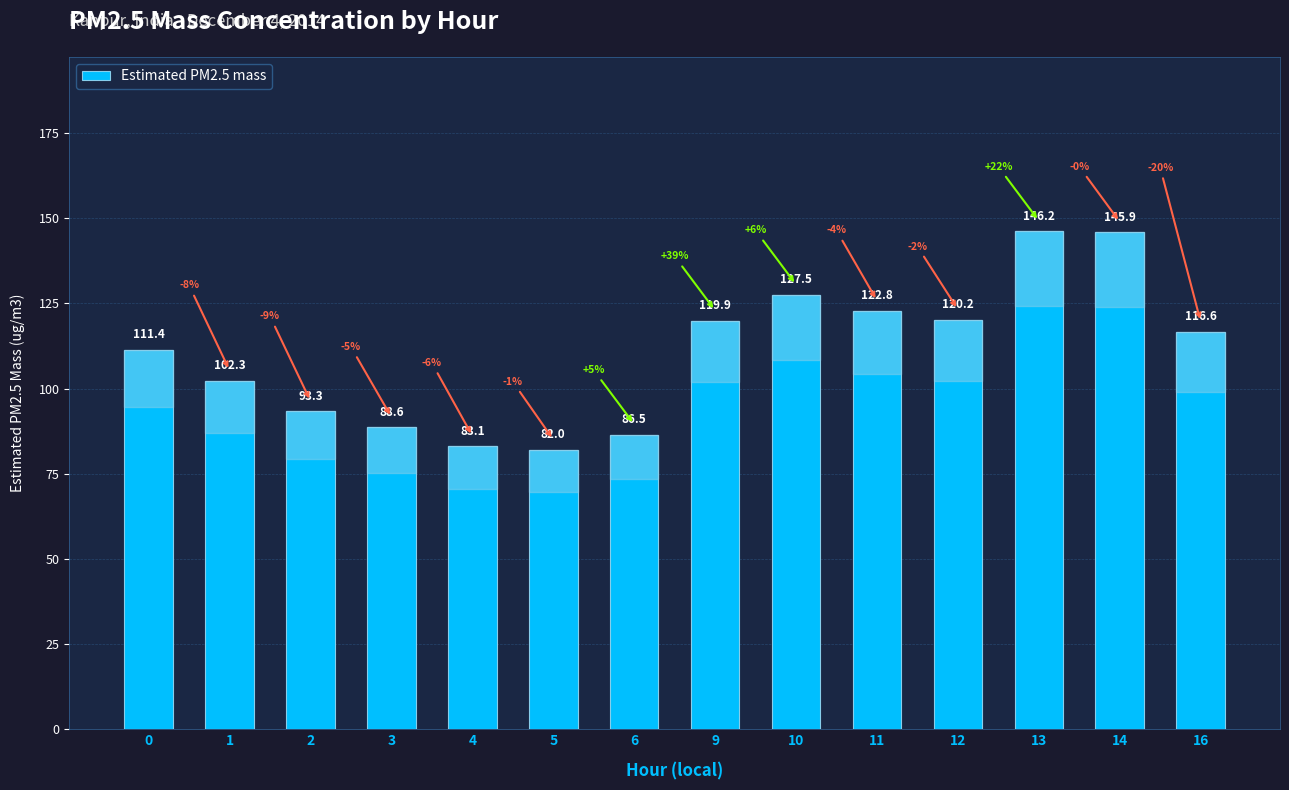

Where does the data first go above 116?

9